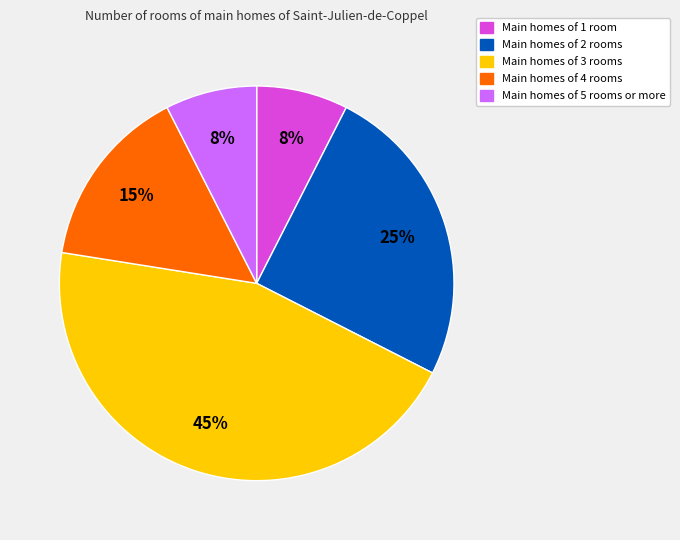

Does any single category account for the majority?

No